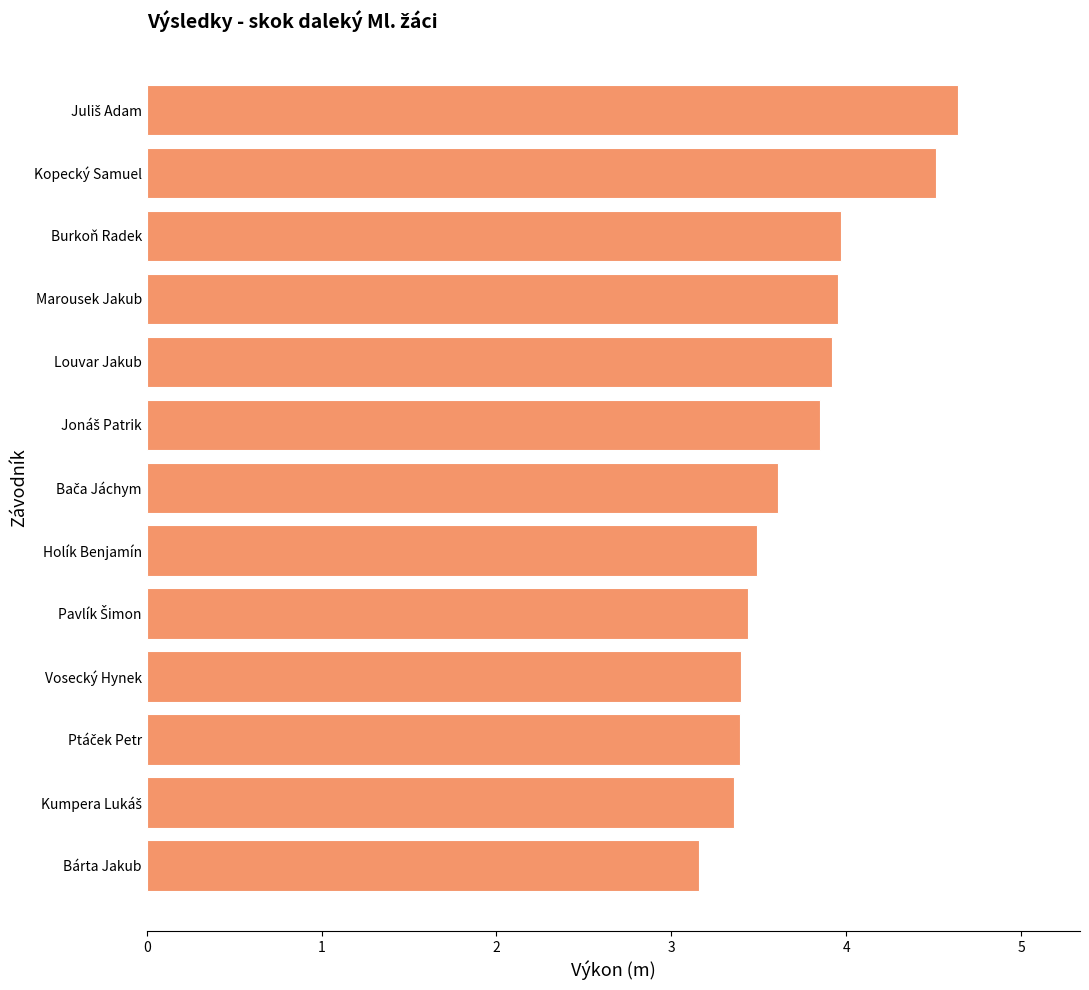

What value does the data have at Kopecký Samuel?

4.5